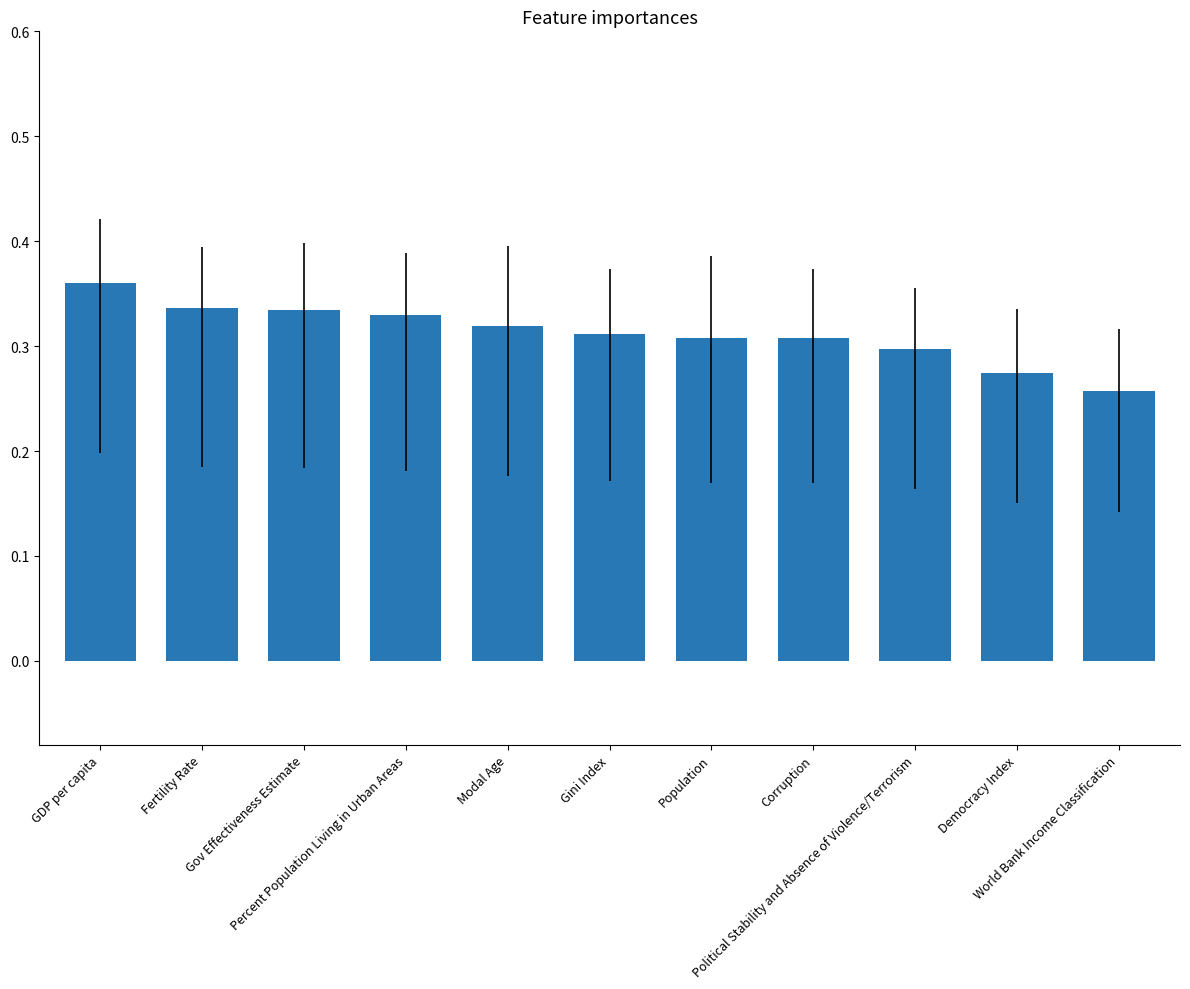

What is the sum of all values?

3.4